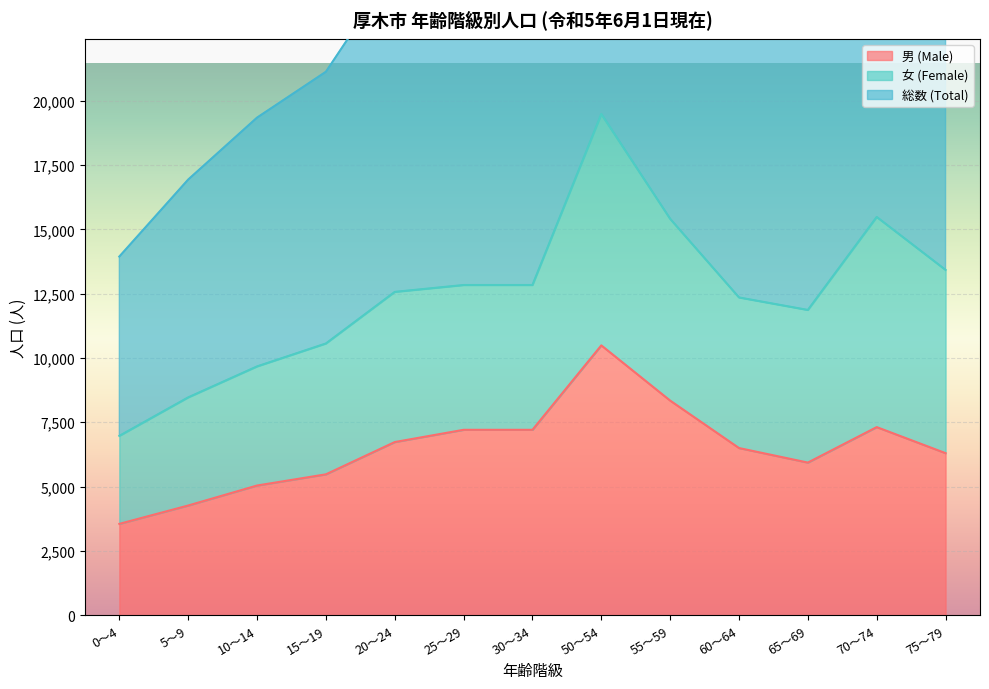

Which category has the highest value in the 男 (Male) series?

50～54